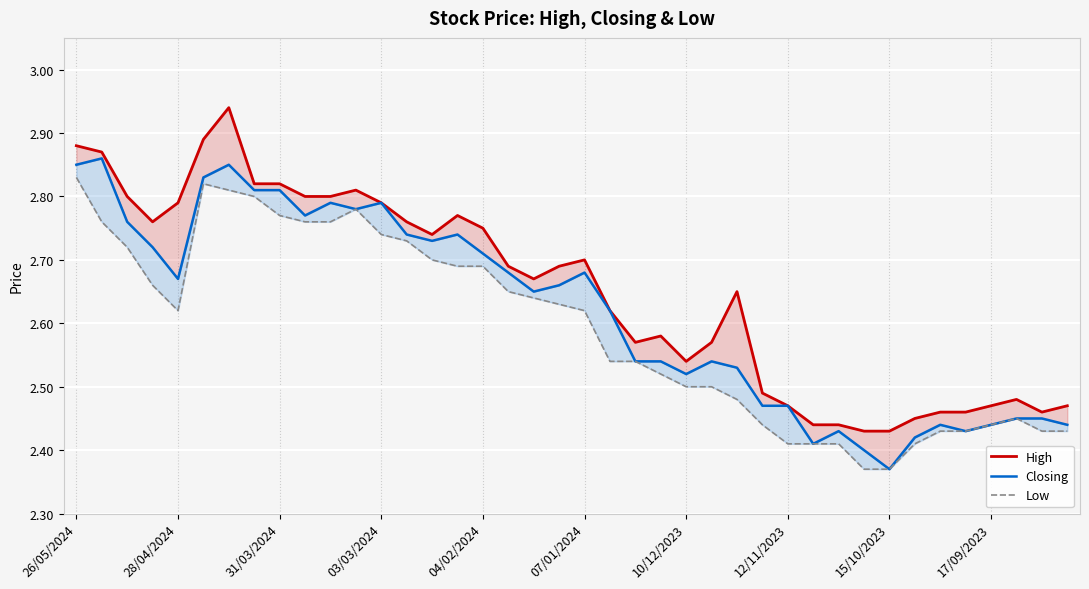

What is the difference between the maximum and minimum values in the Low series?

0.5